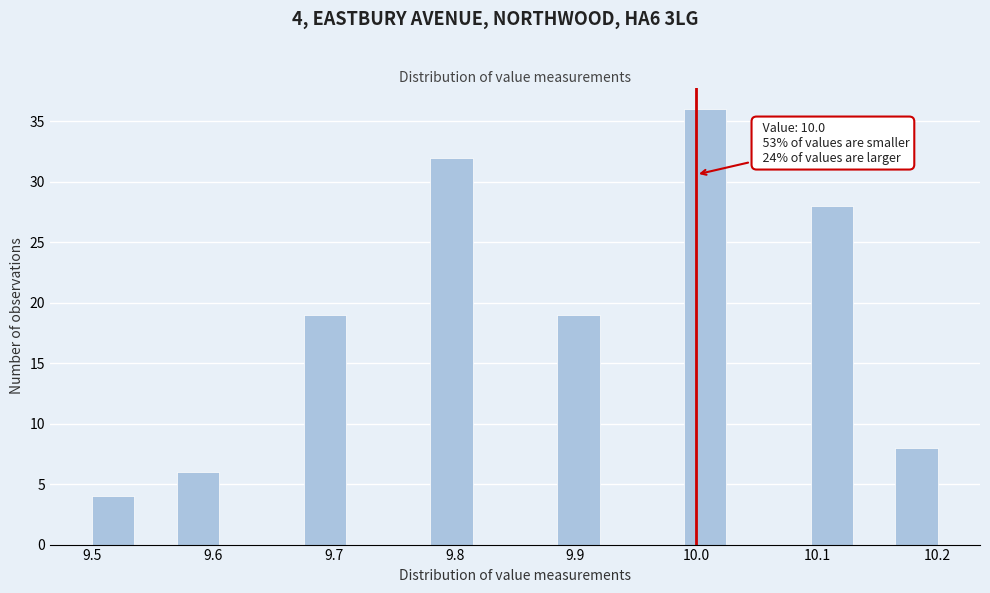

Read against the x-axis, roughly where is the centre of the tallest bar?

10.01